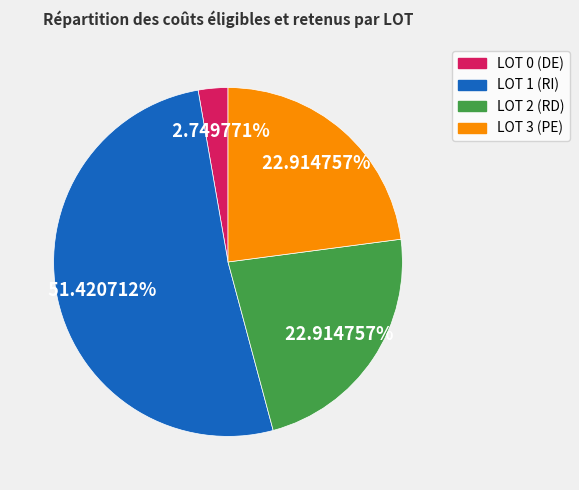

How many slices are in this pie chart?

4